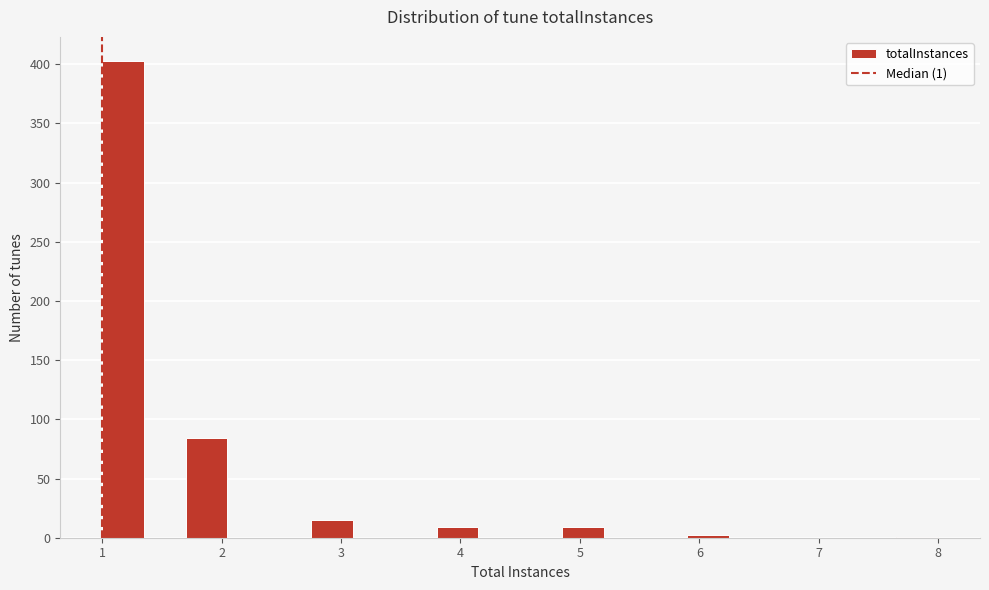

Read against the x-axis, roughly where is the centre of the tallest bar?

1.2